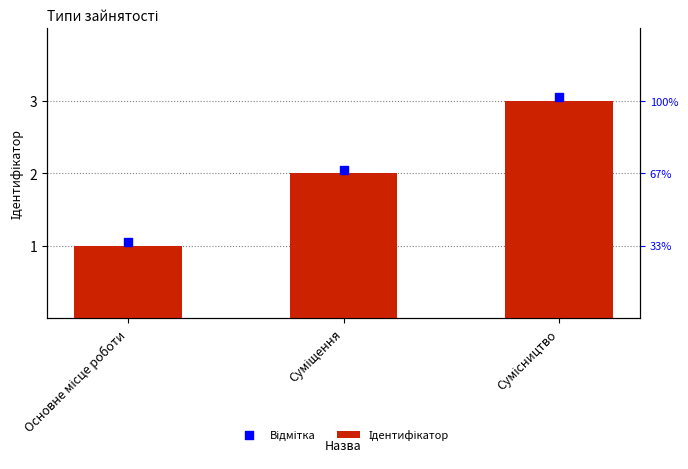

Which series contains the lowest Y value?

Ідентифікатор